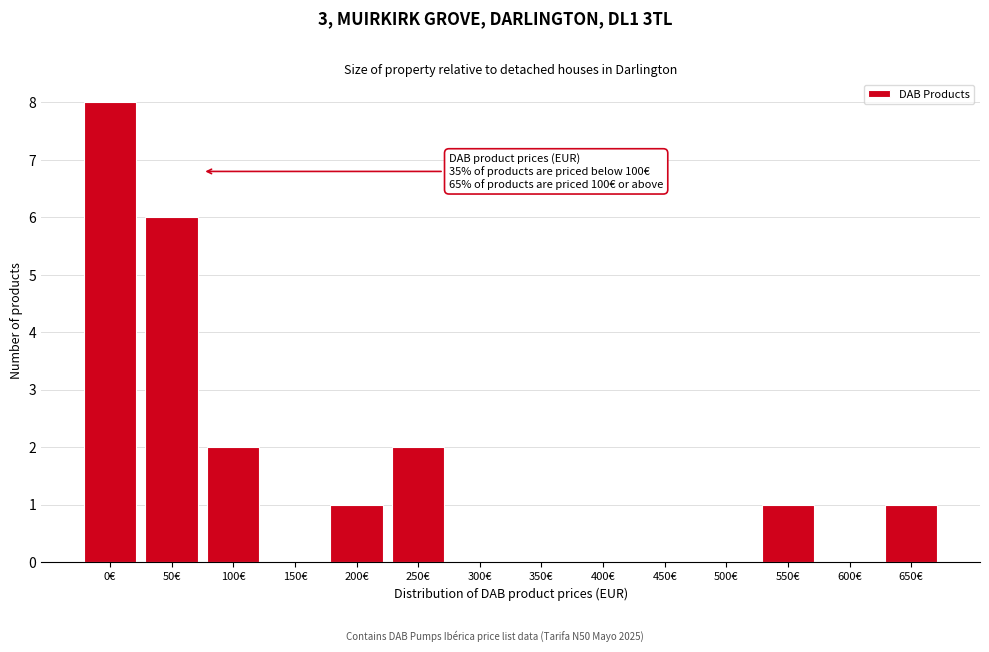

Reading left to right, transcribe all the data shown in this chart.

0€=8	50€=6	100€=2	150€=0	200€=1	250€=2	300€=0	350€=0	400€=0	450€=0	500€=0	550€=1	600€=0	650€=1